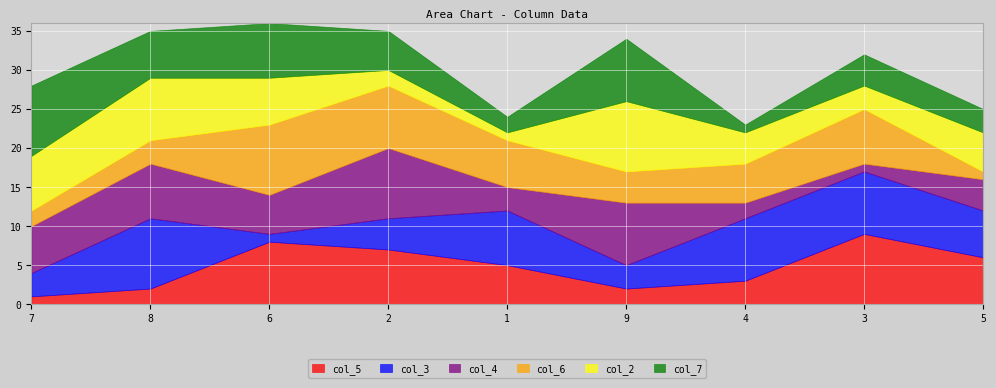

How many values in the col_6 series are below 5?

4